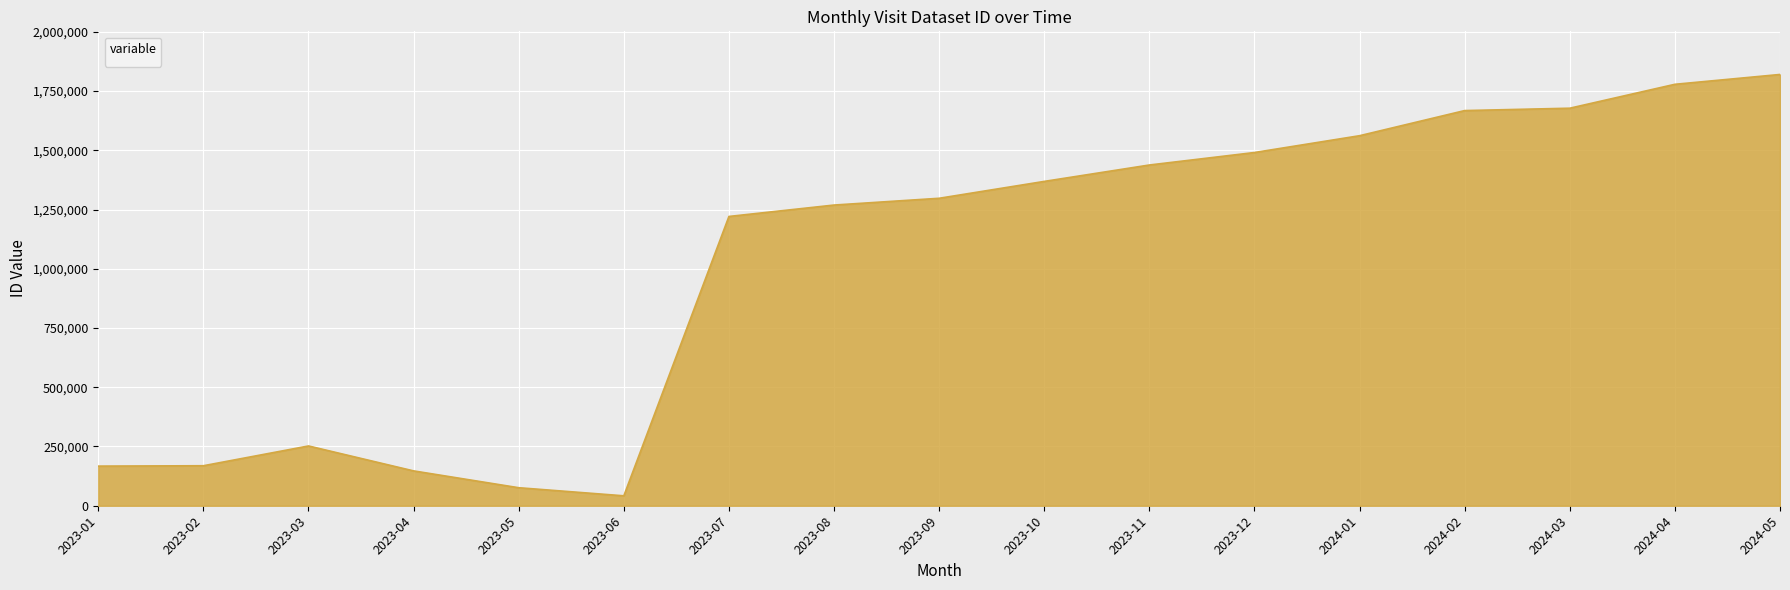

The value at 2023-08 is 2035681. True or false?

False